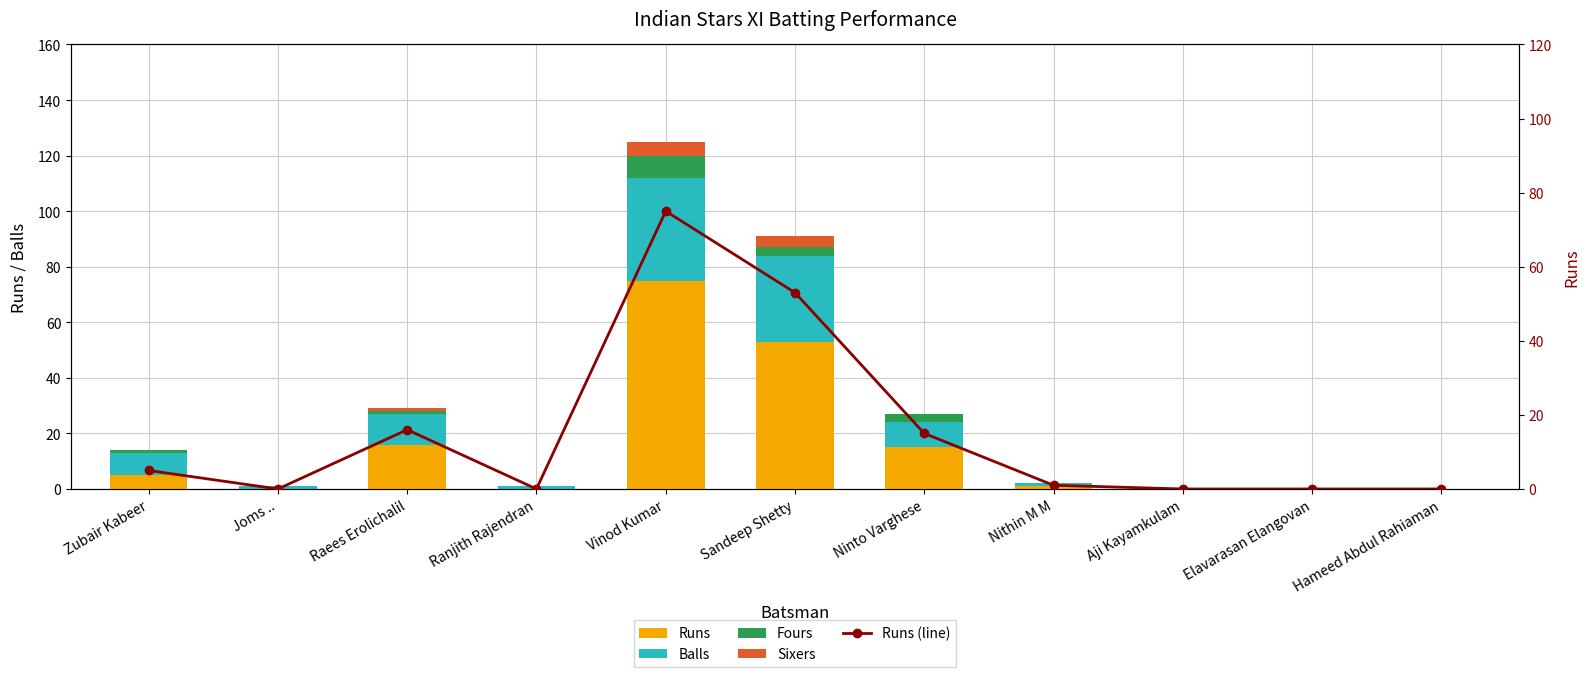

Reading left to right, transcribe all the data shown in this chart.

Runs: 5	0	16	0	75	53	15	1	0	0	0
Balls: 8	1	11	1	37	31	9	1	0	0	0
Fours: 1	0	1	0	8	3	3	0	0	0	0
Sixers: 0	0	1	0	5	4	0	0	0	0	0
Runs (line): 5	0	16	0	75	53	15	1	0	0	0